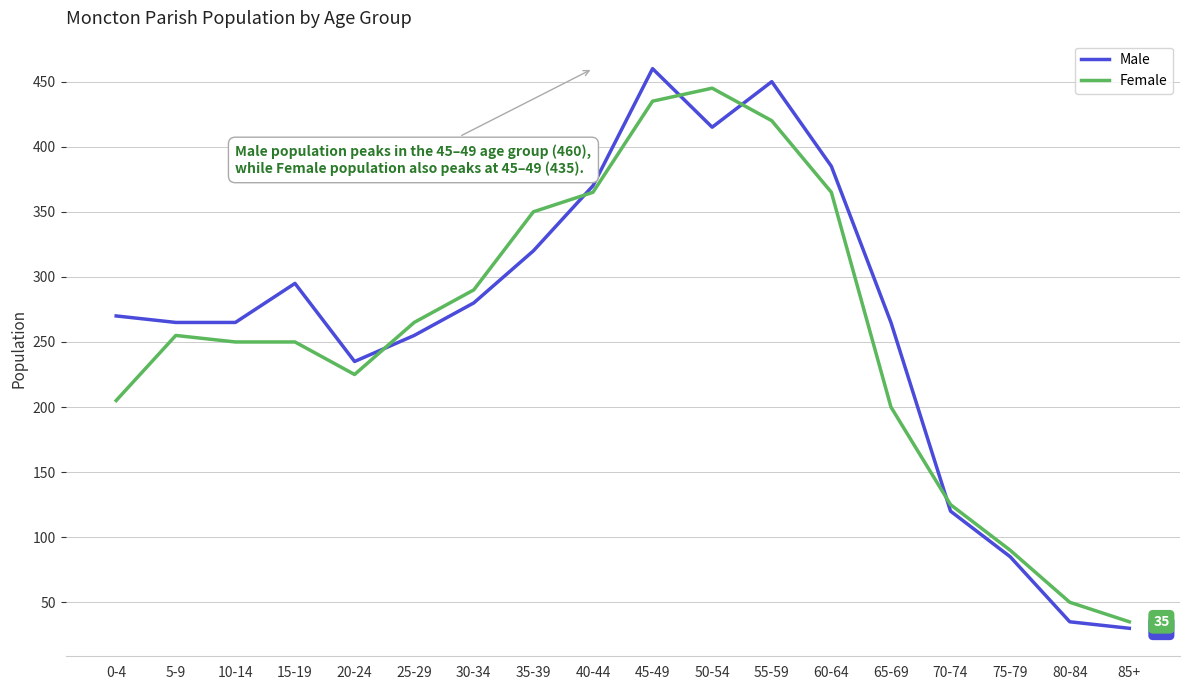

Between 70-74 and 75-79, which series saw the biggest shift?

Male